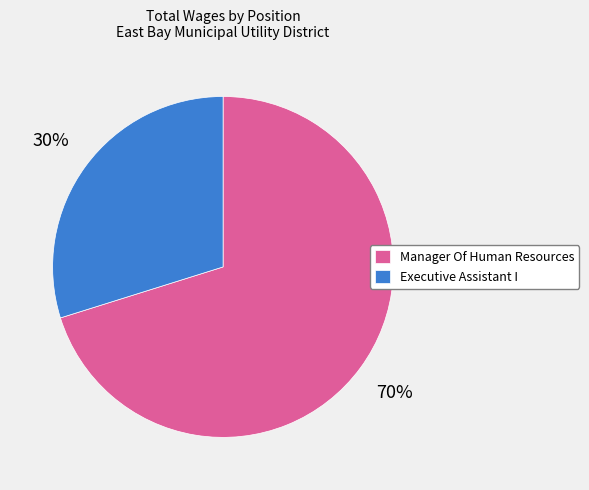

Which category has the smallest portion of the pie?

Executive Assistant I